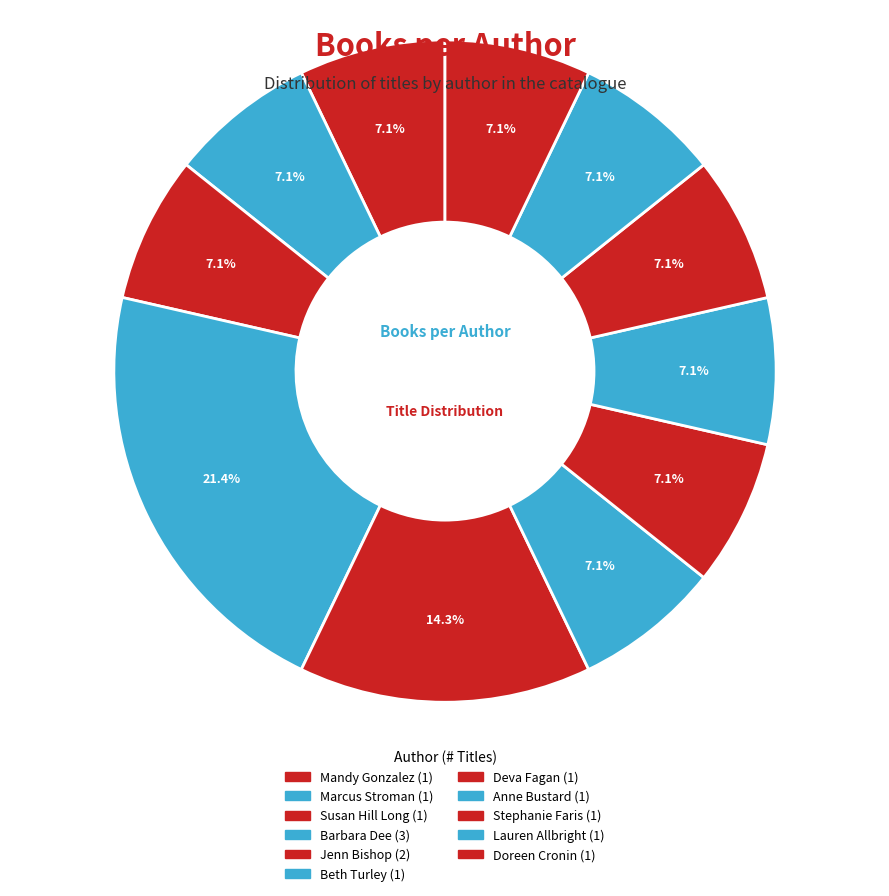

How many segments does this pie chart have?

11